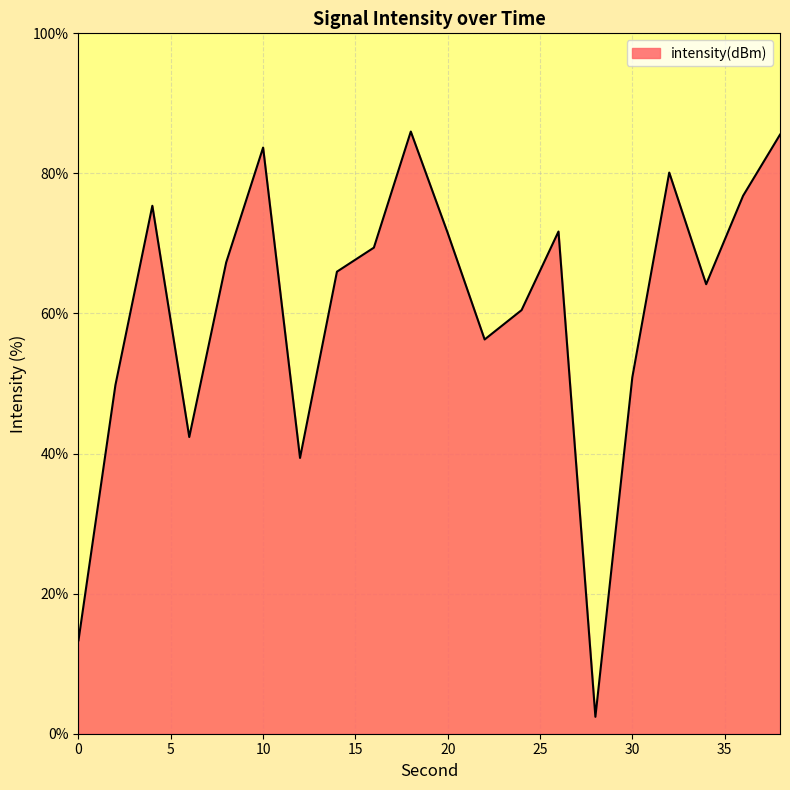

What is the greatest value displayed?

86.0